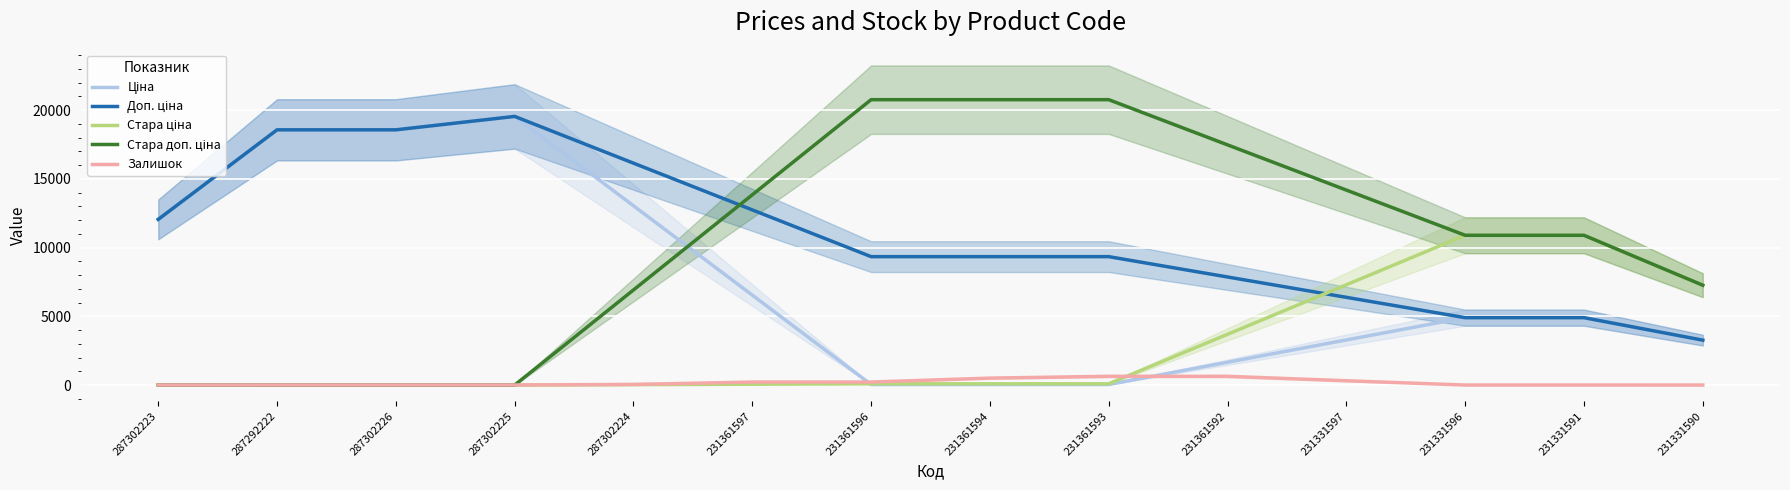

True or false: Стара доп. ціна and Стара ціна intersect in this chart.

False